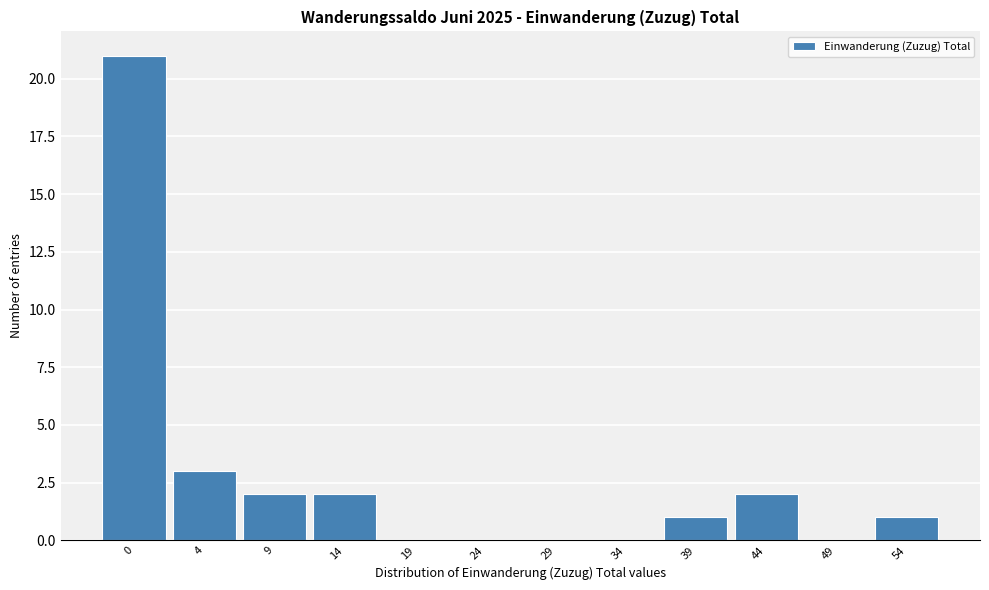

Reading left to right, transcribe all the data shown in this chart.

0=21	4=3	9=2	14=2	19=0	24=0	29=0	34=0	39=1	44=2	49=0	54=1